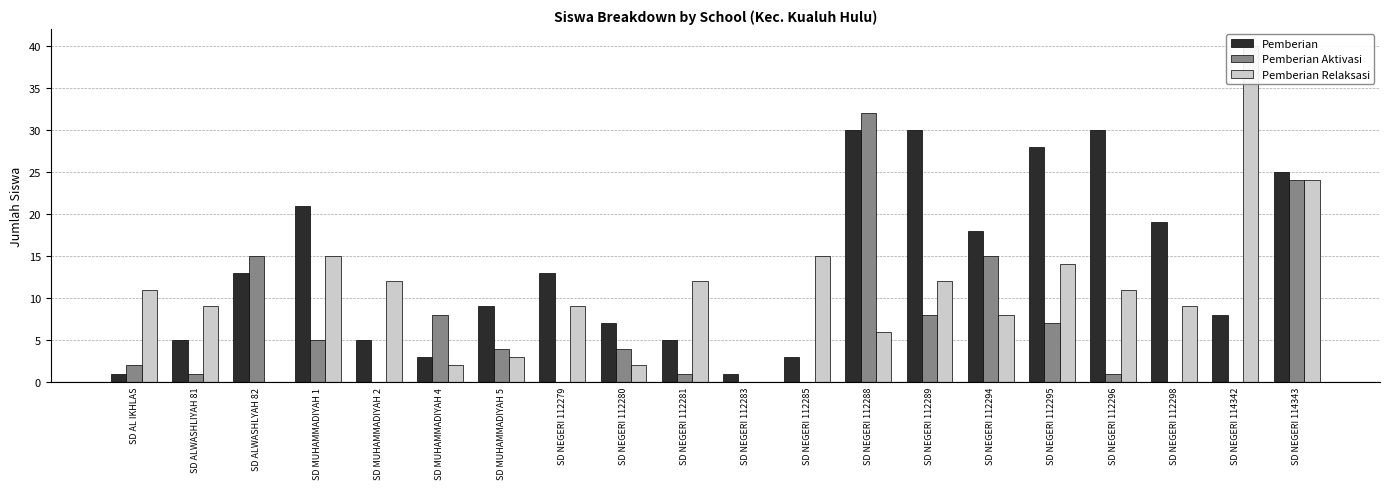

At SD MUHAMMADIYAH 1, list the series in order from smallest to largest.

Pemberian Aktivasi, Pemberian Relaksasi, Pemberian